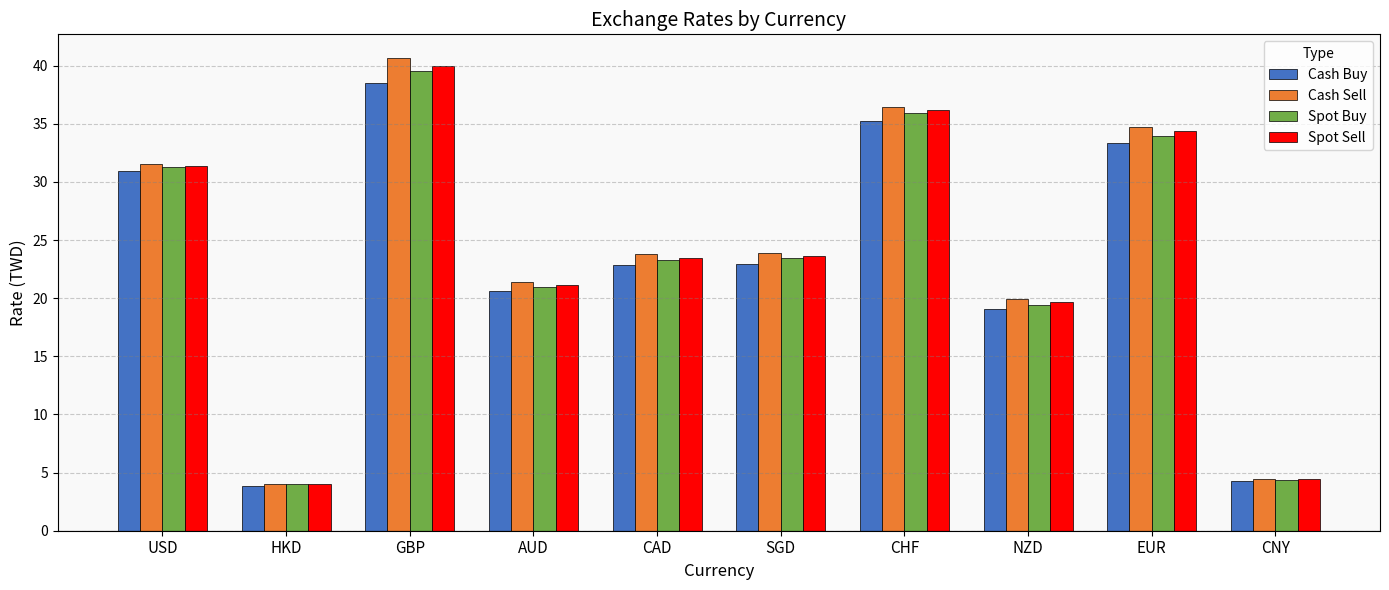

What is the total value across all series at HKD?

15.9